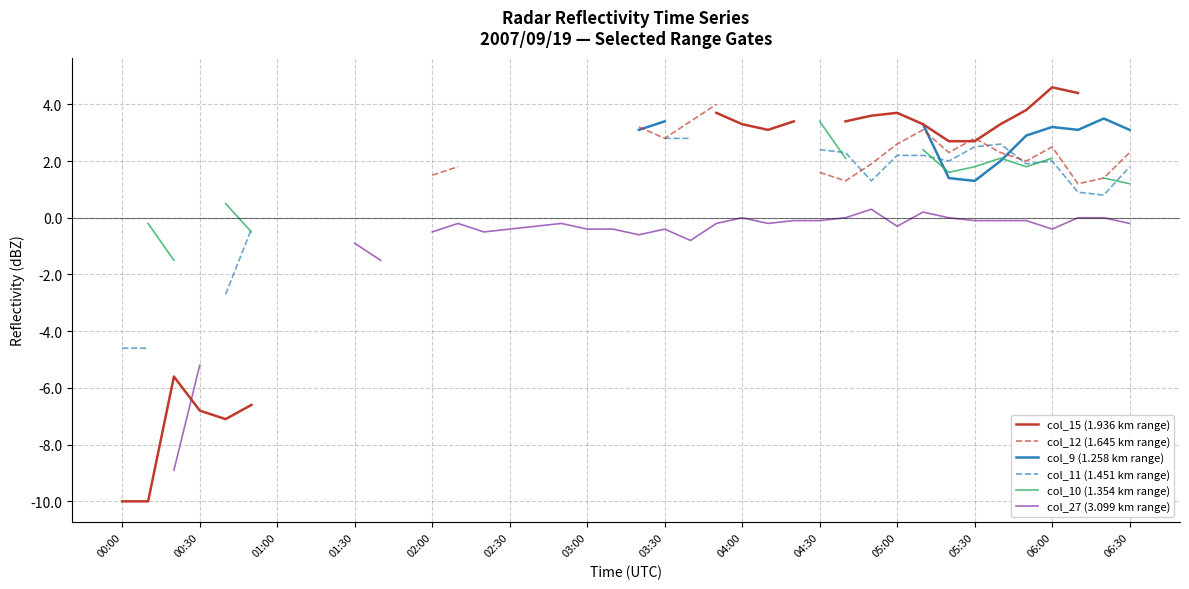

After their last crossing, which series has the higher values: col_11 (1.451 km range) or col_9 (1.258 km range)?

col_9 (1.258 km range)